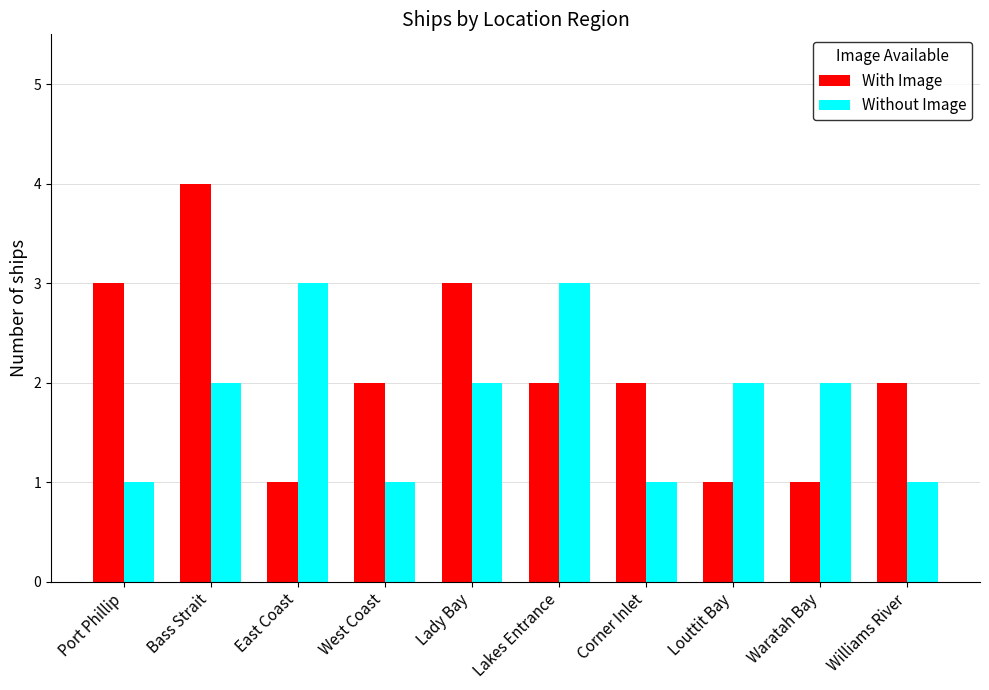

What are all the series names shown in the legend?

With Image, Without Image